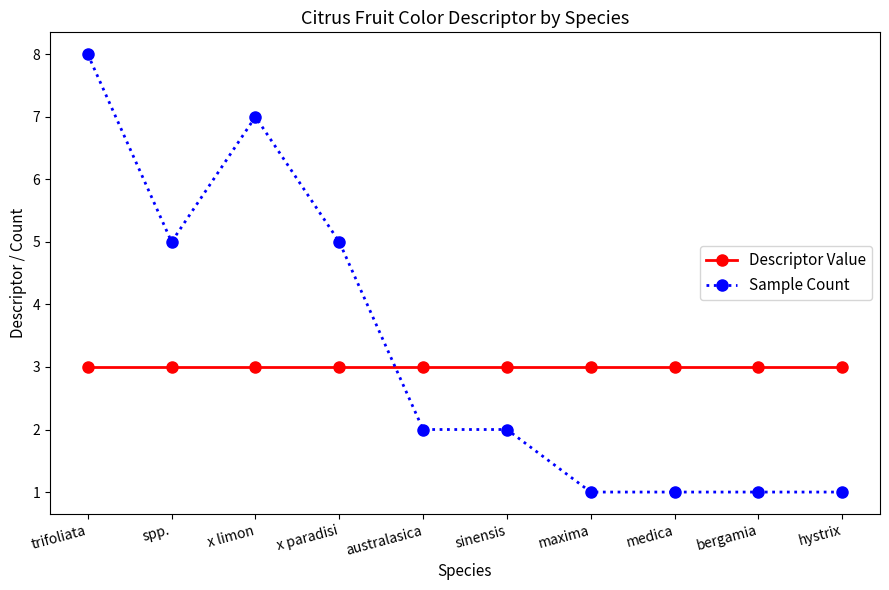

What is the spread (max minus min) of values at maxima?

2